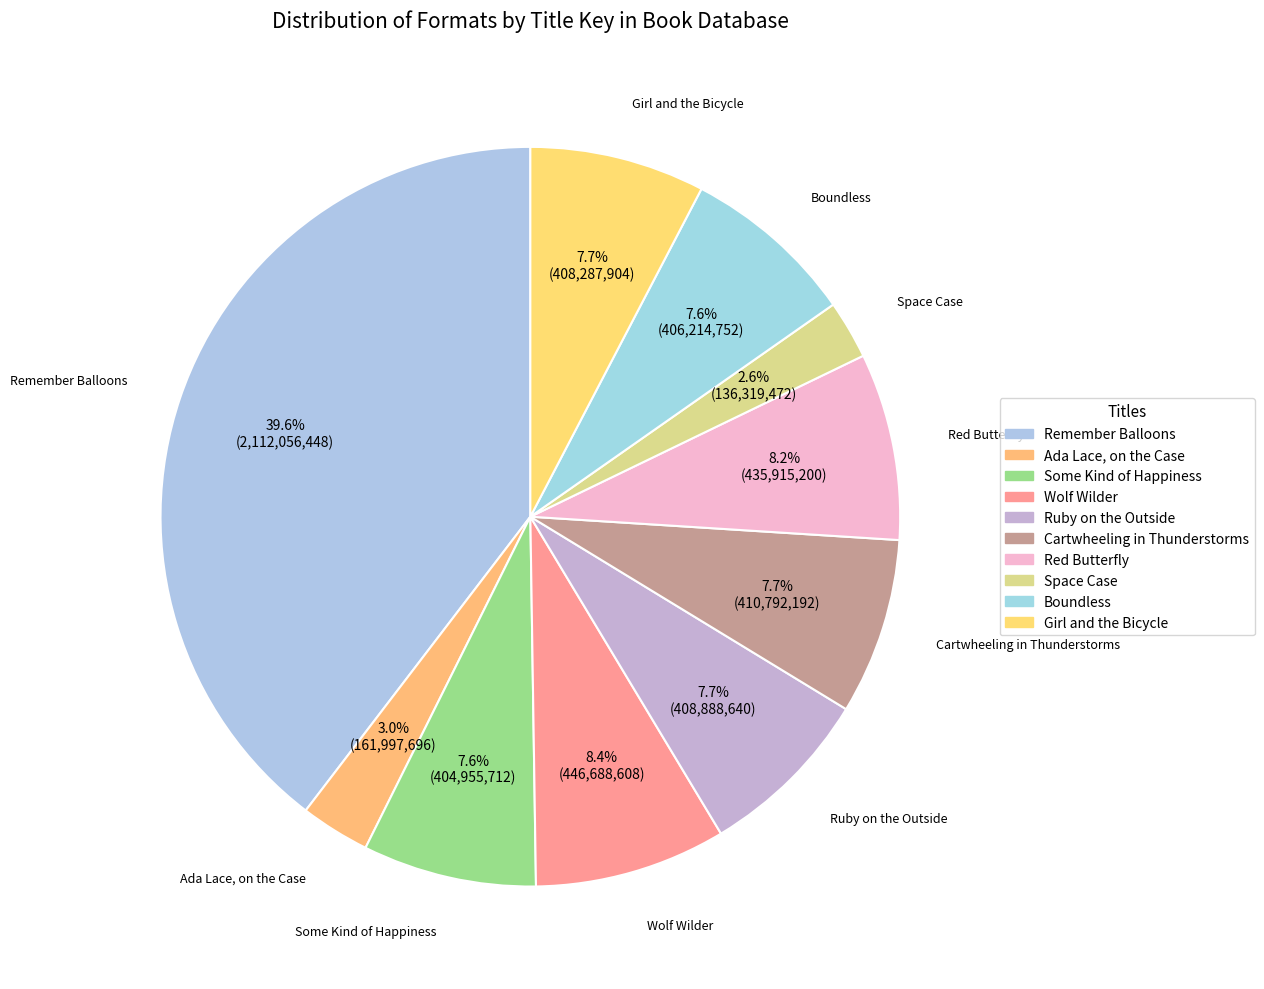

Is Red Butterfly the majority of the pie?

No